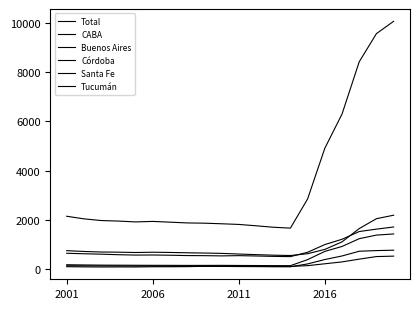

How many lines are shown in the chart?

6